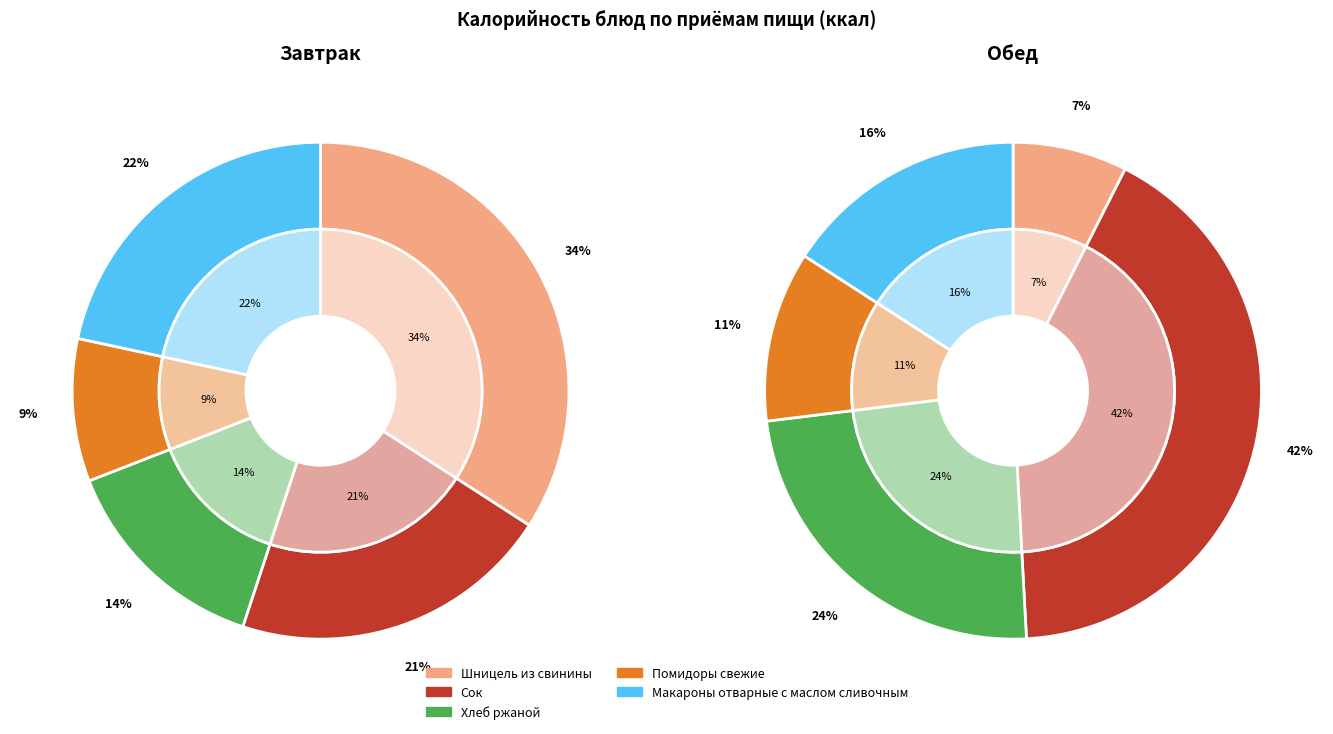

To the nearest percent, what is the average slice percentage?

20%